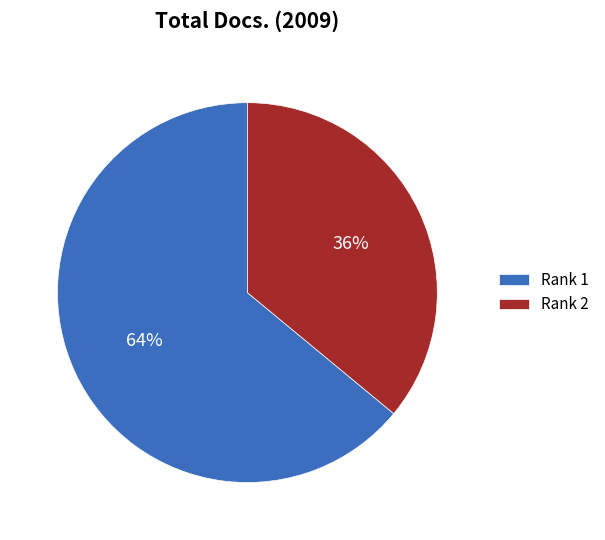

What percentage is the Rank 1 slice, to the nearest percent?

64%